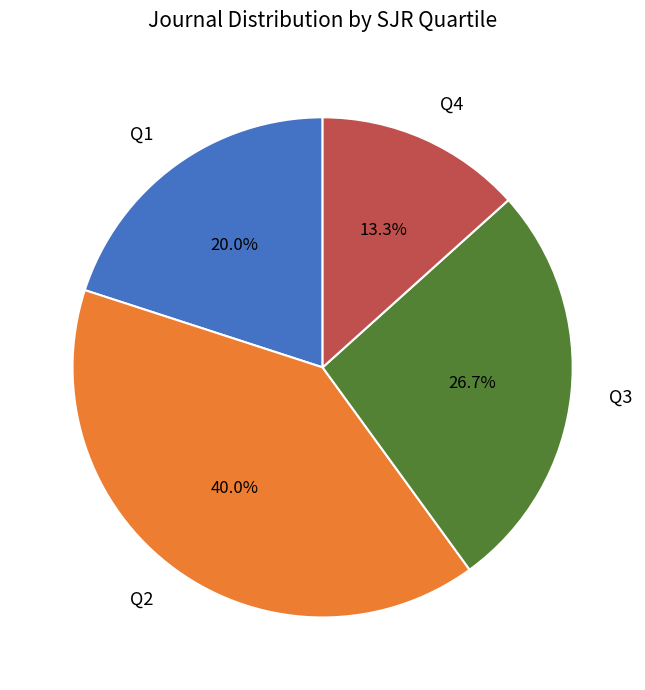

To the nearest percent, what is the difference between the largest and smallest slice percentages?

27%